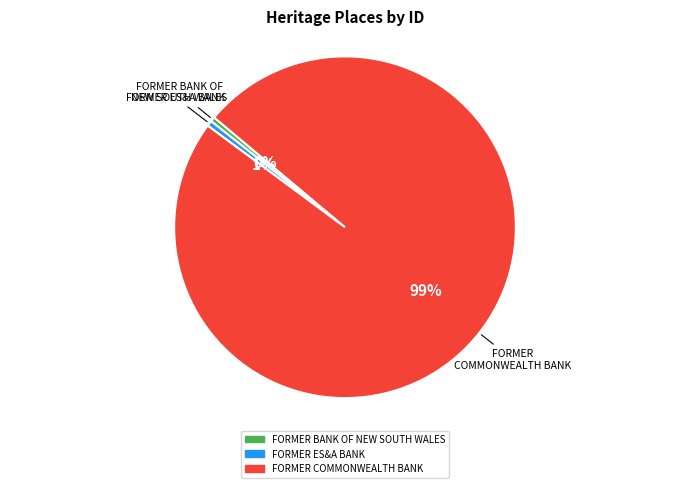

What is the largest slice in the pie chart?

FORMER COMMONWEALTH BANK